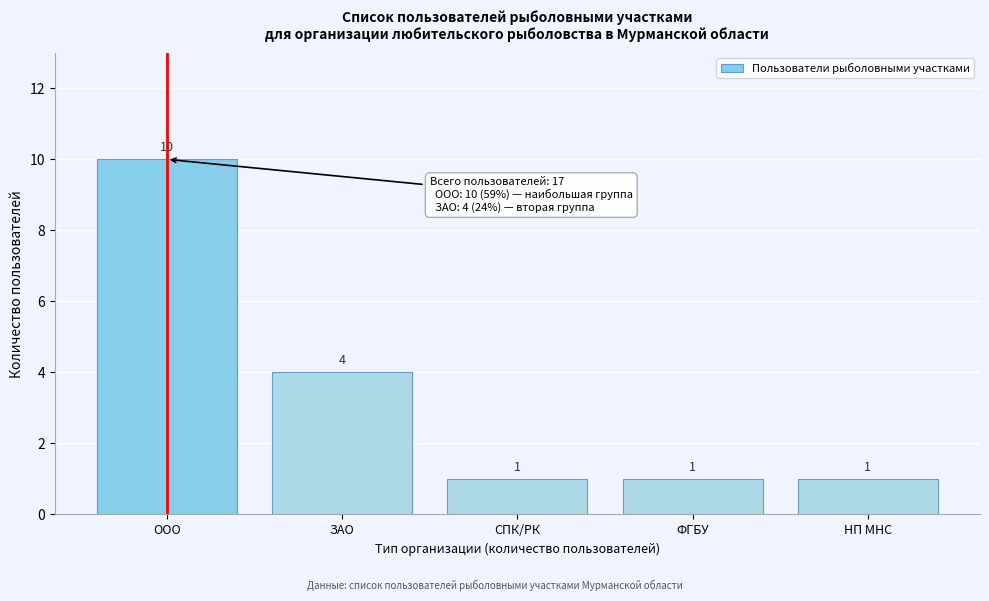

Reading right to left, what are all the values shown in this chart?

1	1	1	4	10